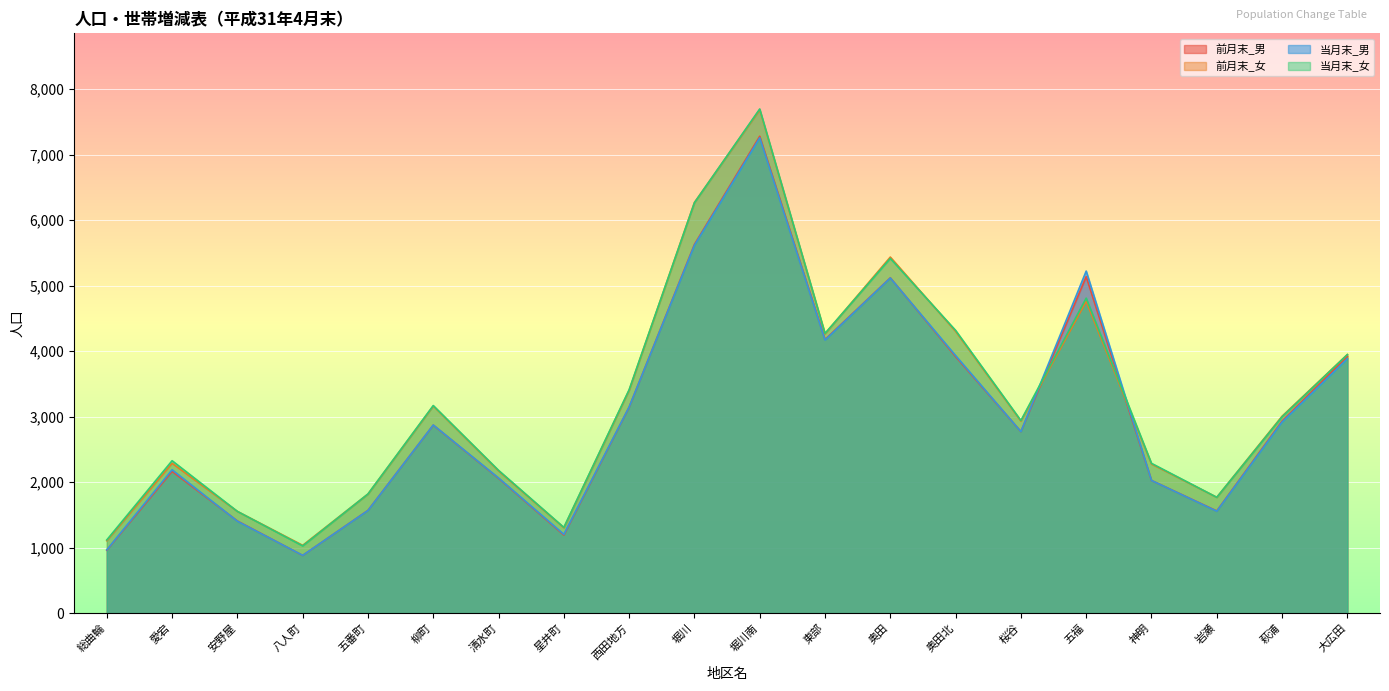

At how many categories does at least one series exceed 1490?

17